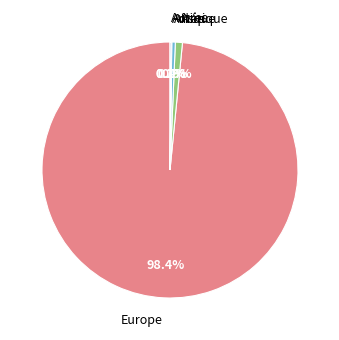

Between Asie and Europe, which is larger?

Europe